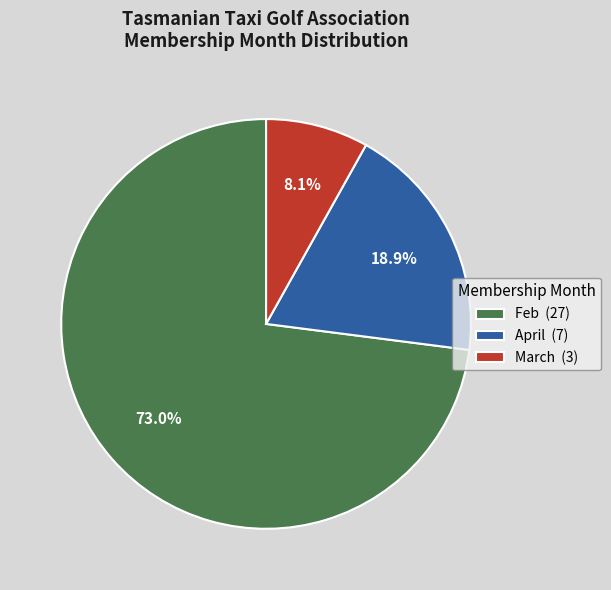

How many segments does this pie chart have?

3